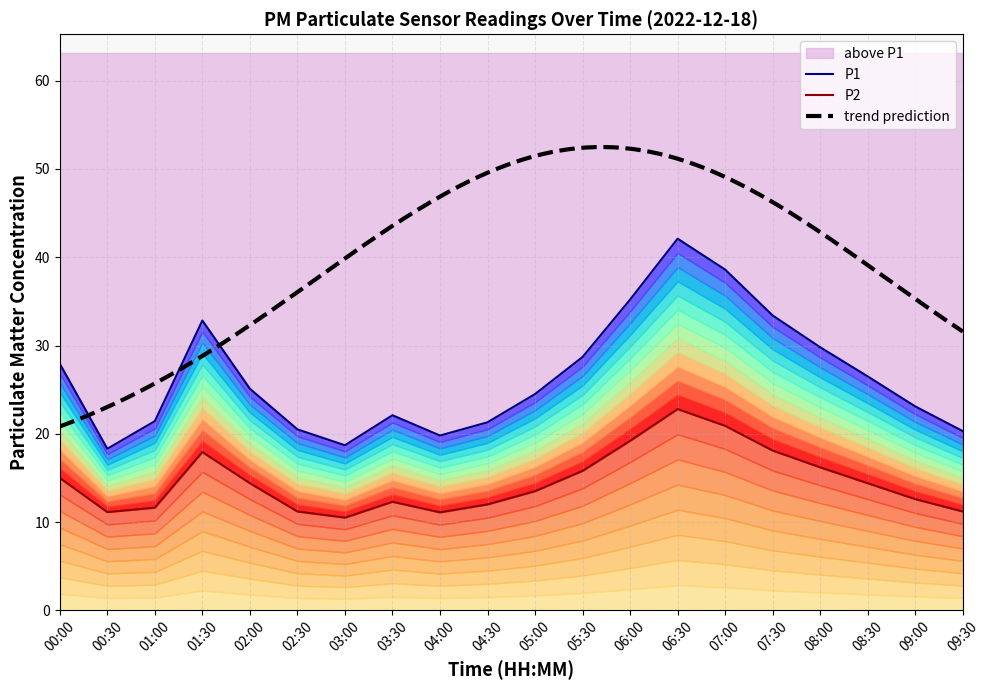

List the labels in order of P1 value, smallest first.

00:30, 03:00, 04:00, 09:30, 02:30, 04:30, 01:00, 03:30, 09:00, 05:00, 02:00, 08:30, 00:00, 05:30, 08:00, 01:30, 07:30, 06:00, 07:00, 06:30